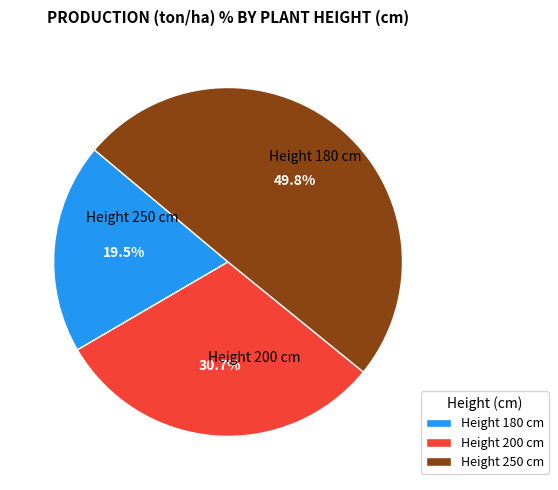

Which category has the biggest portion of the pie?

Height 250 cm